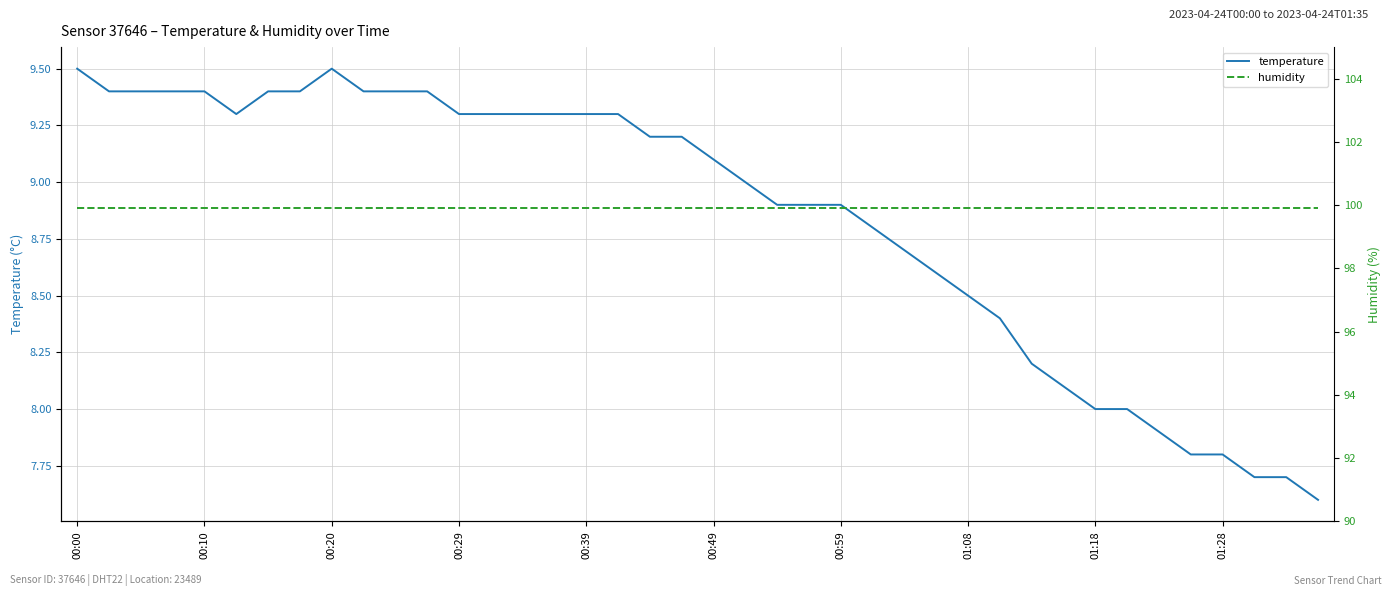

What is the maximum value for temperature?

9.5